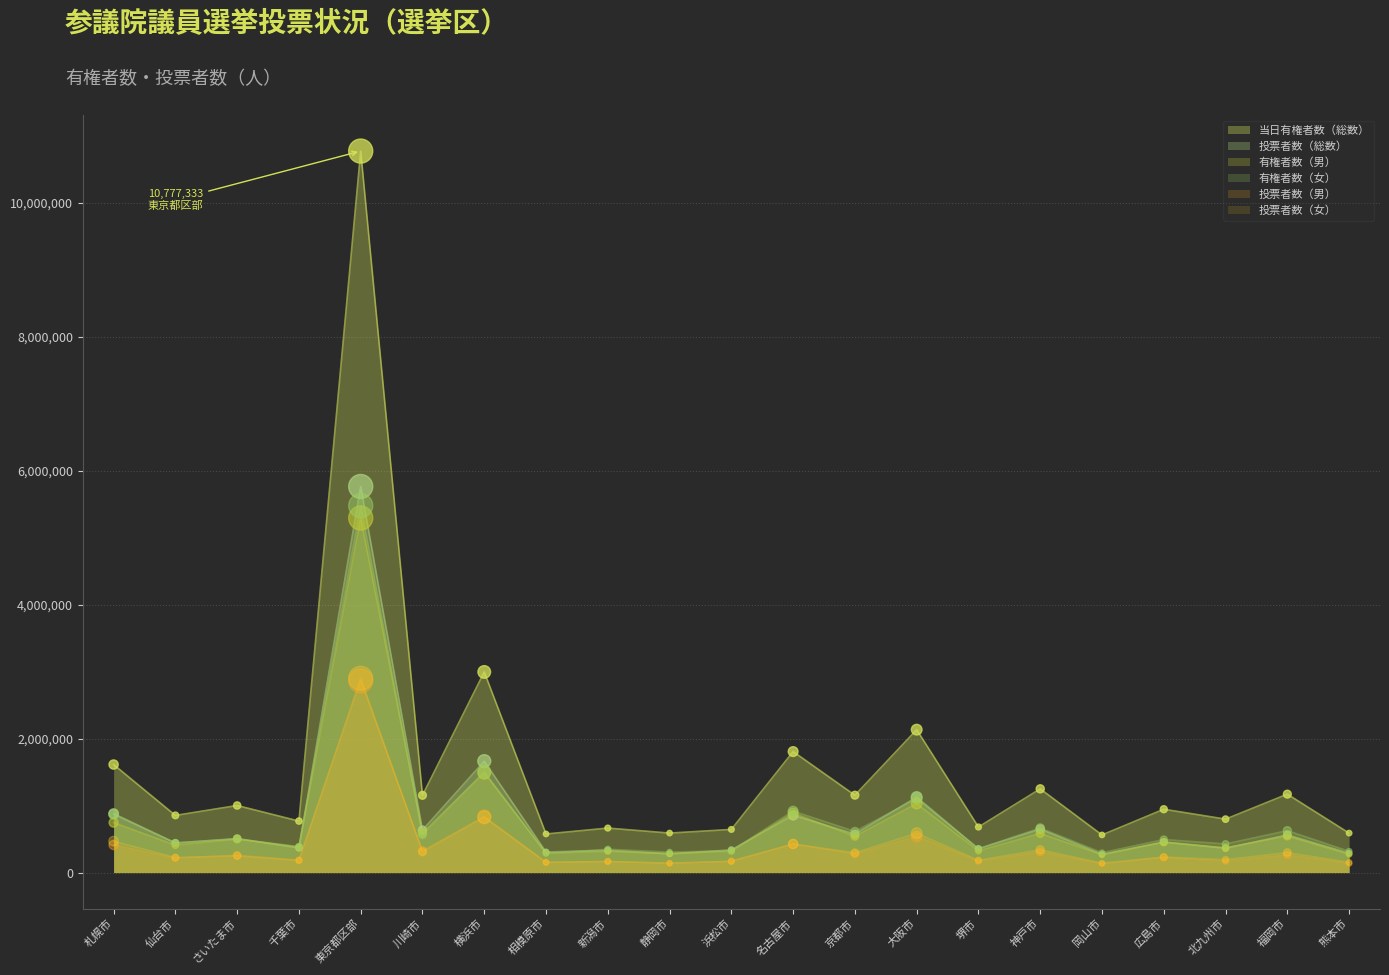

What are all the series names shown in the legend?

当日有権者数（総数）, 投票者数（総数）, 有権者数（男）, 有権者数（女）, 投票者数（男）, 投票者数（女）